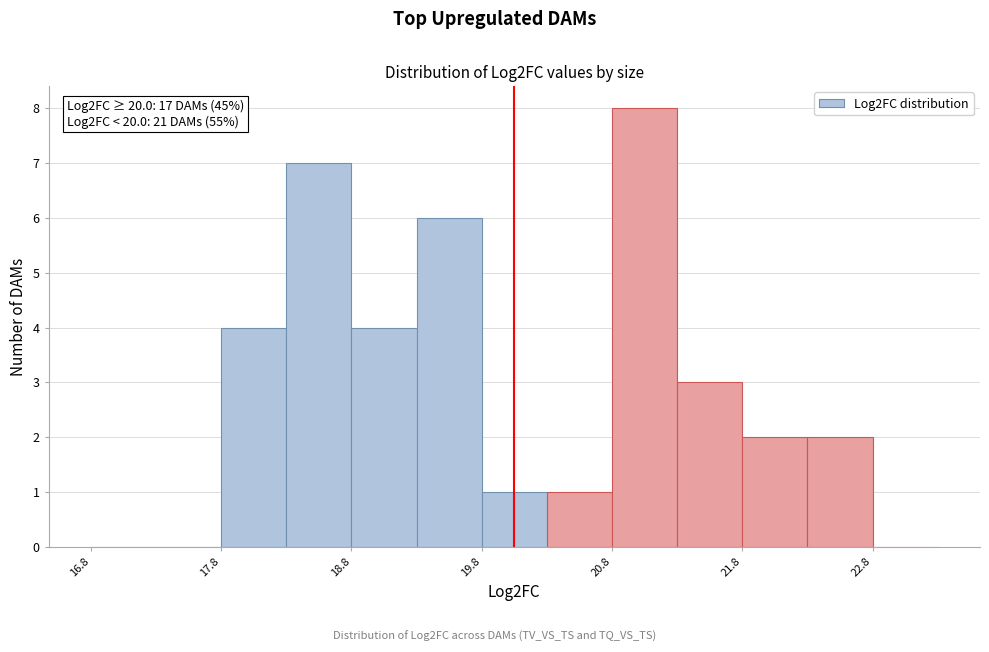

Which range on the x-axis has the tallest bar?

20.75 to 21.25